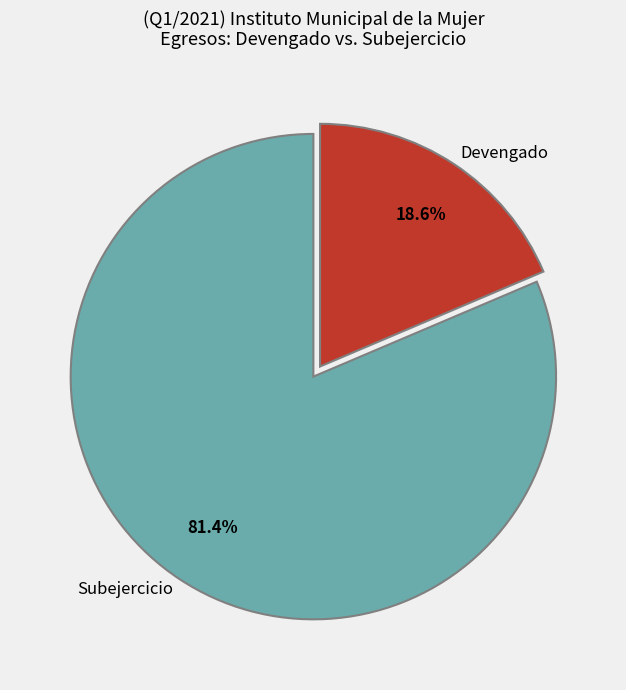

Between Devengado and Subejercicio, which is larger?

Subejercicio